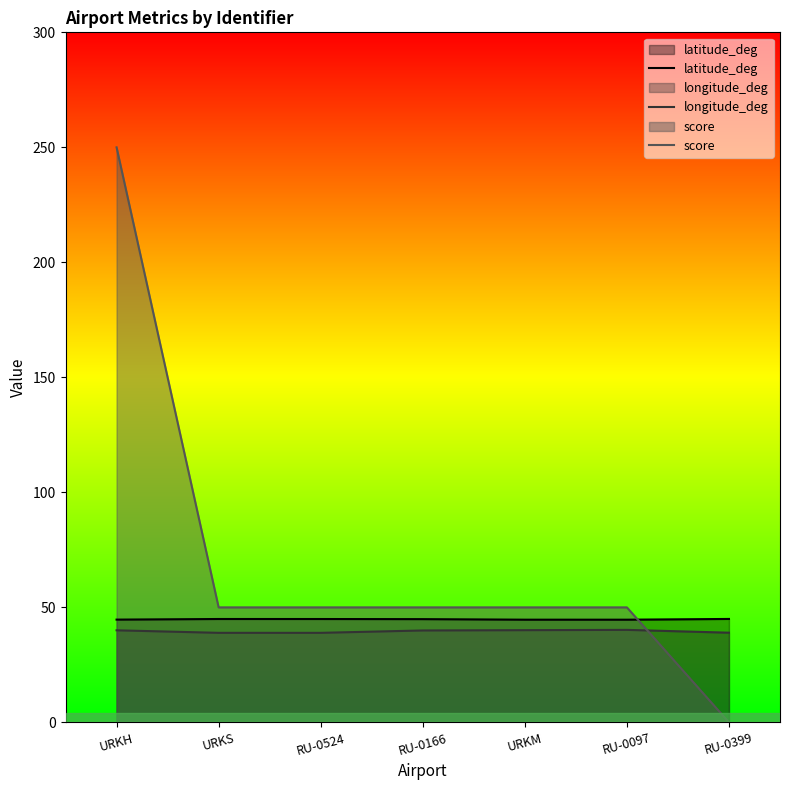

Is it true that longitude_deg equals 38.9 at RU-0524?

True